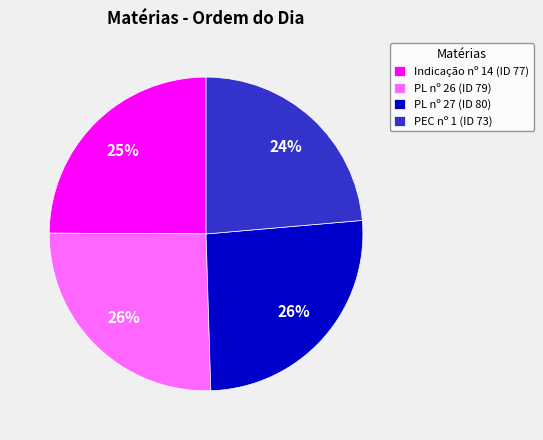

How many segments does this pie chart have?

4